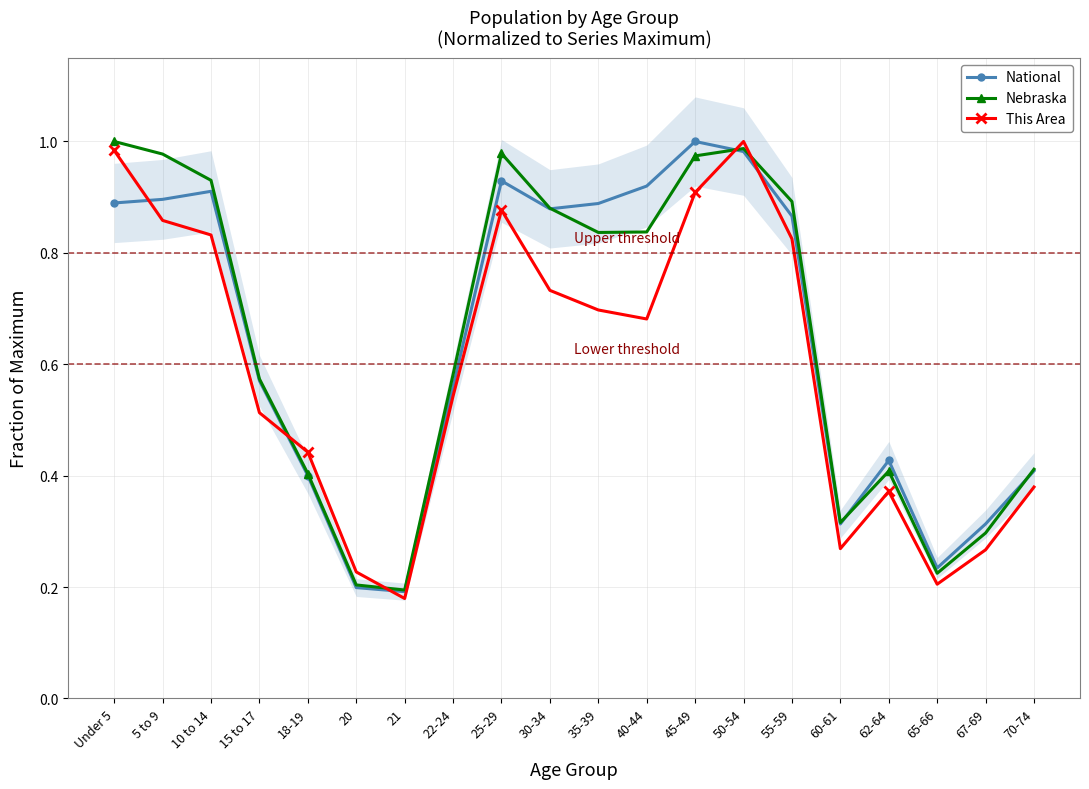

Reading left to right, list all the values displayed in this chart.

National: 0.9	0.9	0.9	0.6	0.4	0.2	0.2	0.6	0.9	0.9	0.9	0.9	1.0	1.0	0.9	0.3	0.4	0.2	0.3	0.4
Nebraska: 1.0	1.0	0.9	0.6	0.4	0.2	0.2	0.6	1.0	0.9	0.8	0.8	1.0	1.0	0.9	0.3	0.4	0.2	0.3	0.4
This Area: 1.0	0.9	0.8	0.5	0.4	0.2	0.2	0.5	0.9	0.7	0.7	0.7	0.9	1.0	0.8	0.3	0.4	0.2	0.3	0.4